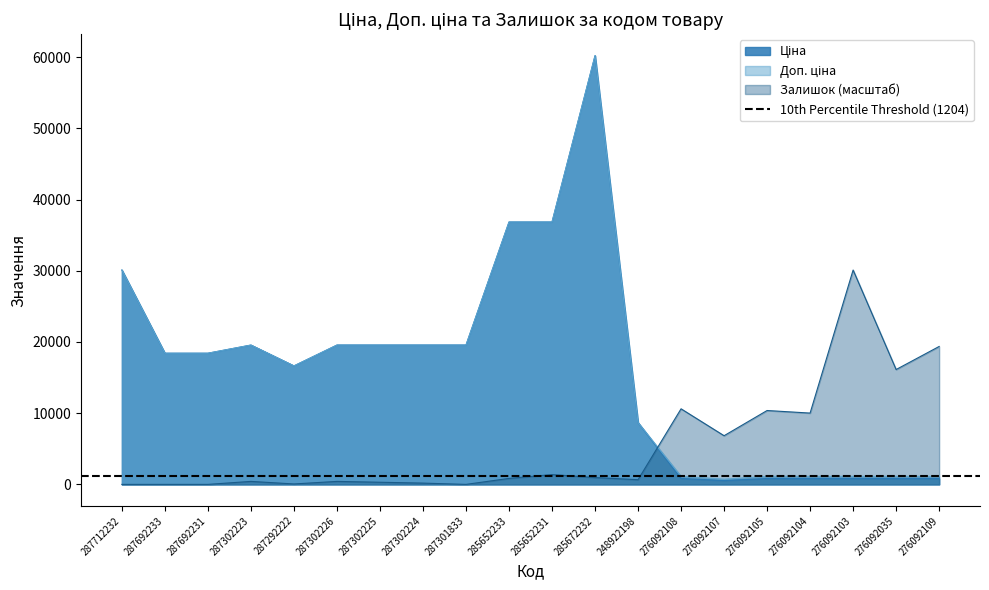

How many interior local valleys does the Доп. ціна series have?

2